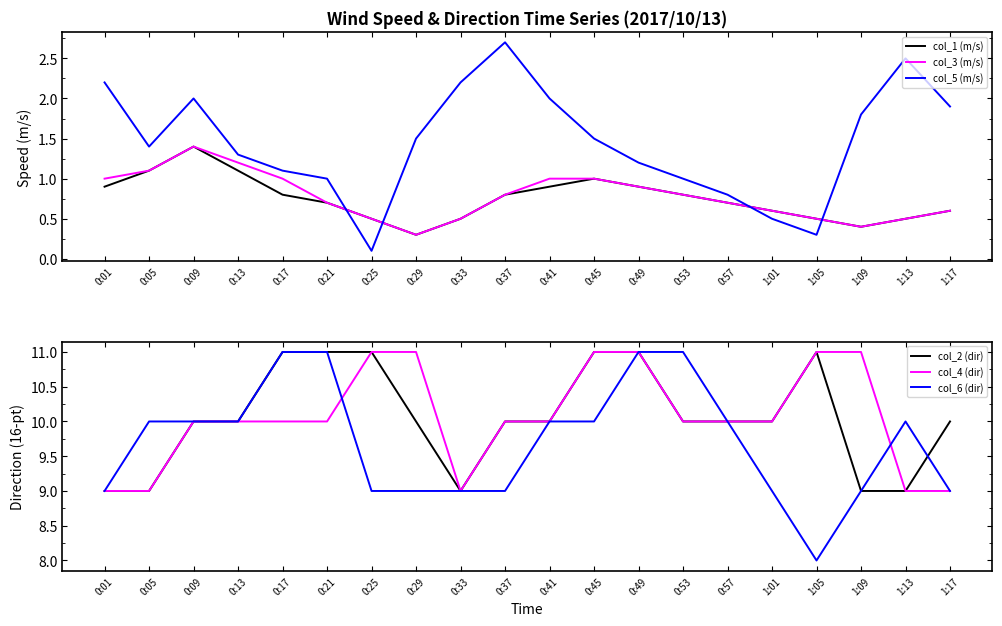

How many categories are shown in the chart?

20